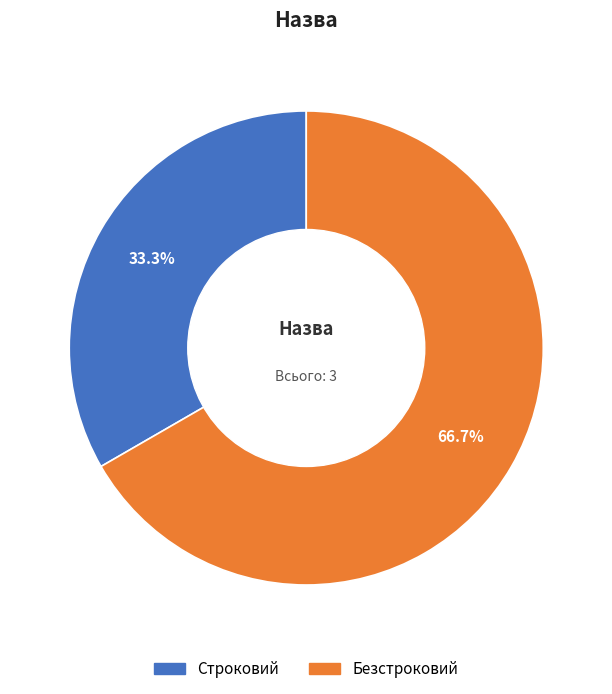

The Безстроковий slice represents 67% of the pie. True or false?

True